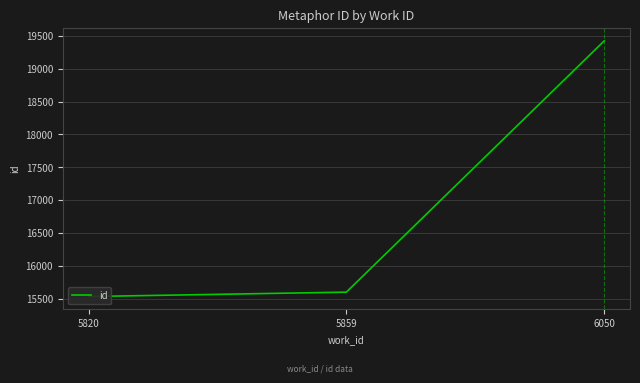

What is the difference between the values at 6050 and 5859?

3818